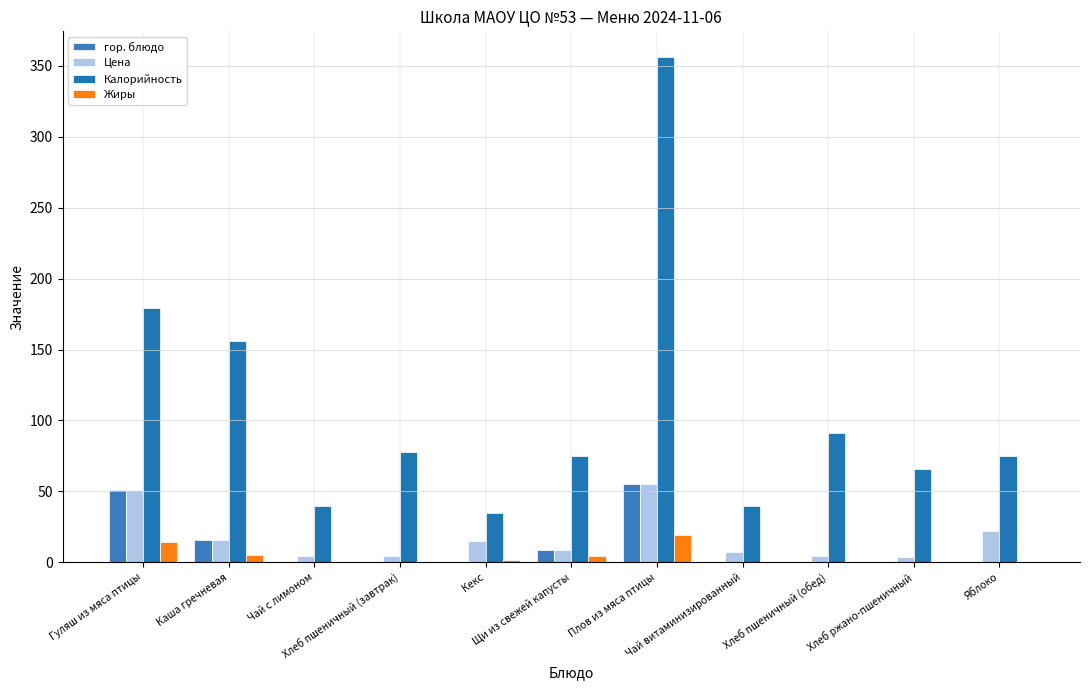

Which series has the largest total across all categories?

Калорийность